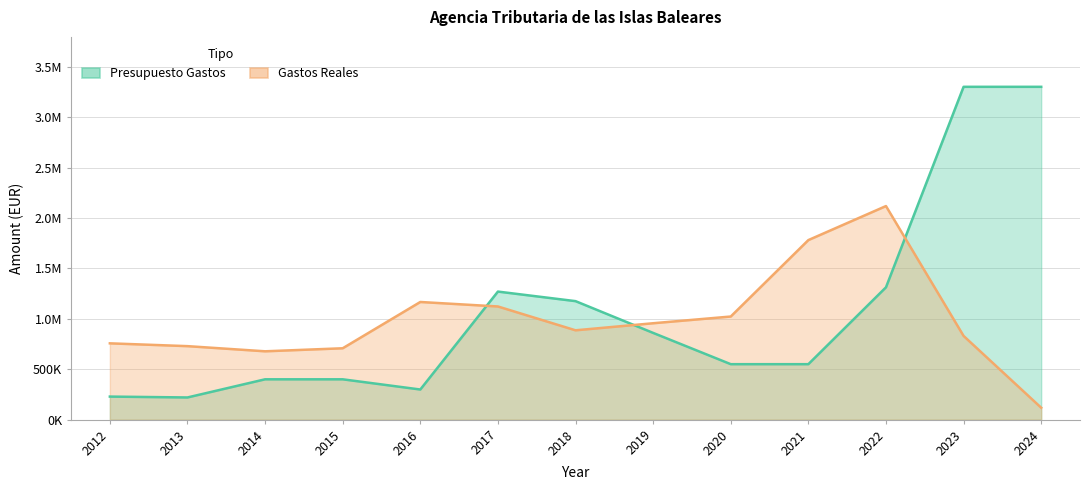

What is the lowest value of the Presupuesto Gastos series?

220000.0